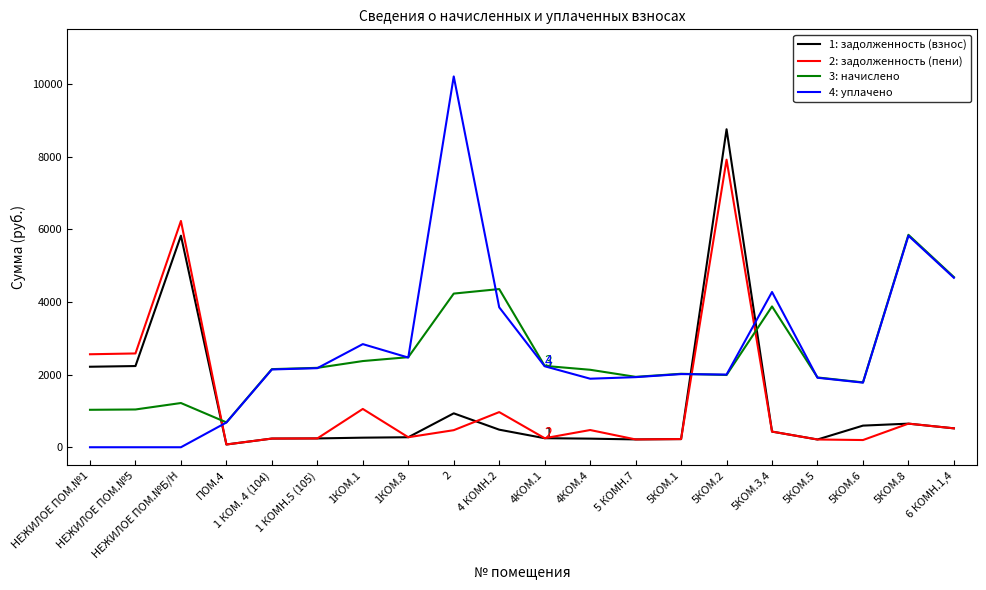

What is the lowest value of the 3: начислено series?

684.0